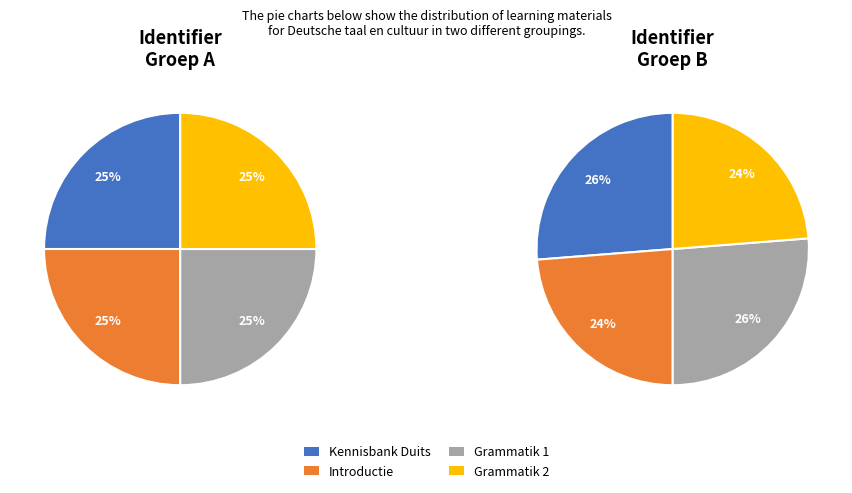

Combined, what portion of the pie is Introductie and Grammatik 2?

50.0%